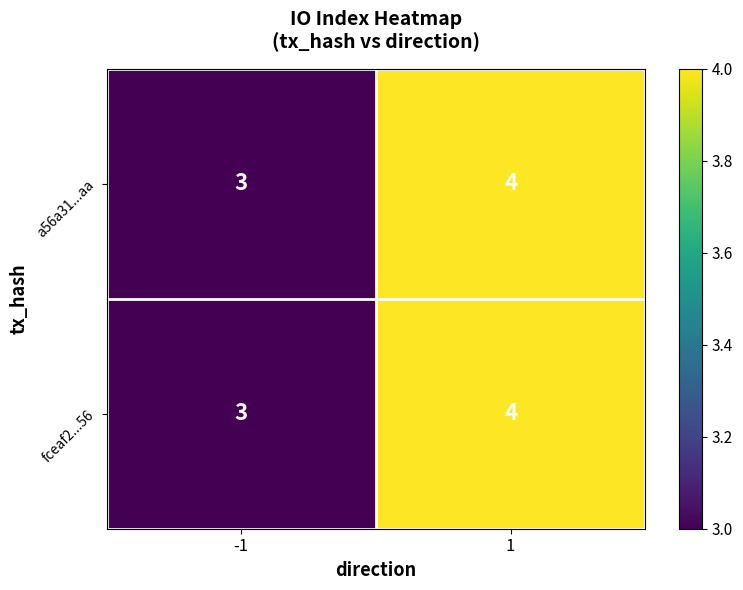

What is the average value of the fceaf2...56 series?

4